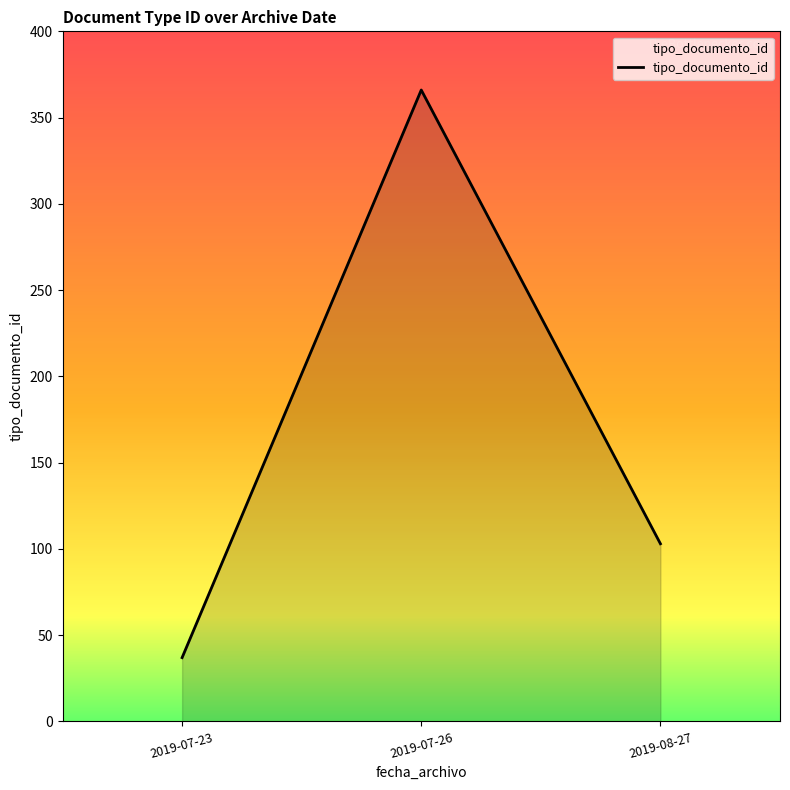

At which label is the value closest to 201?

2019-08-27